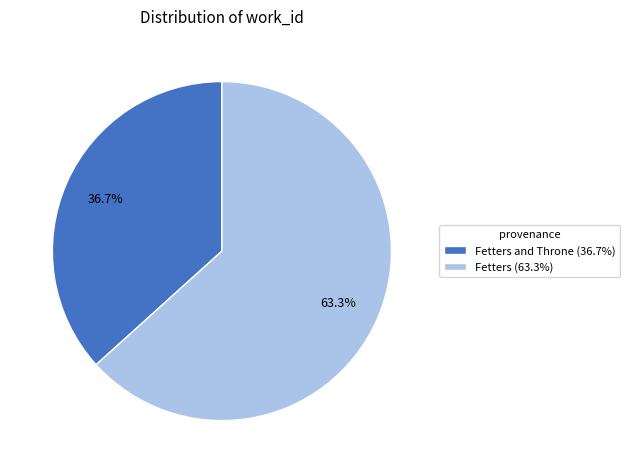

Which category accounts for the majority?

Fetters (63.3%)